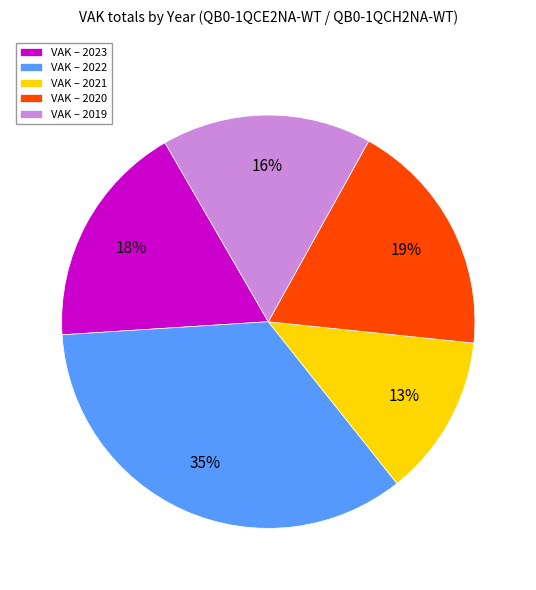

Is it true that VAK – 2022 is 35% of the pie?

True